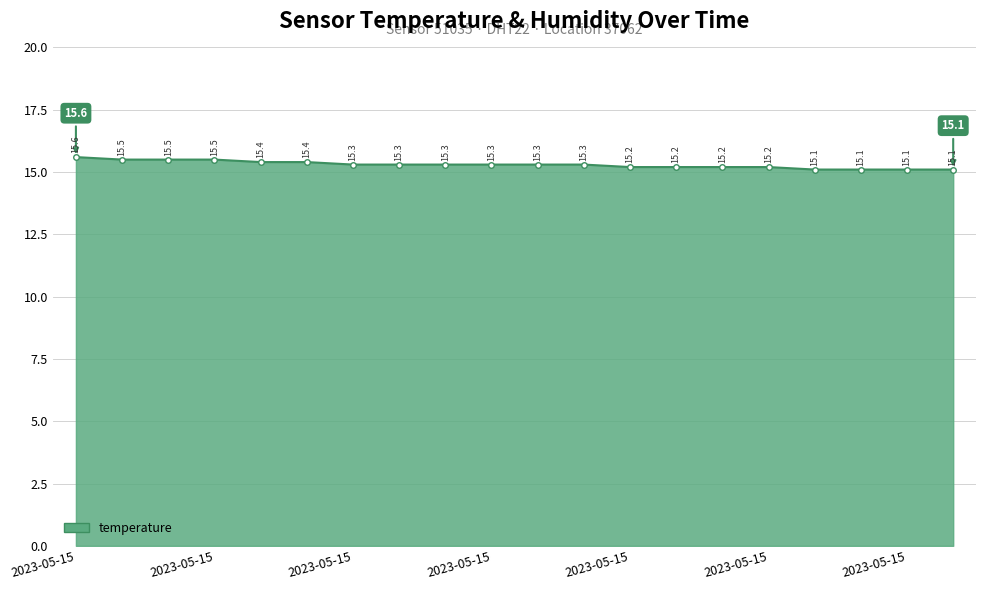

What is the minimum value shown in the chart?

15.1